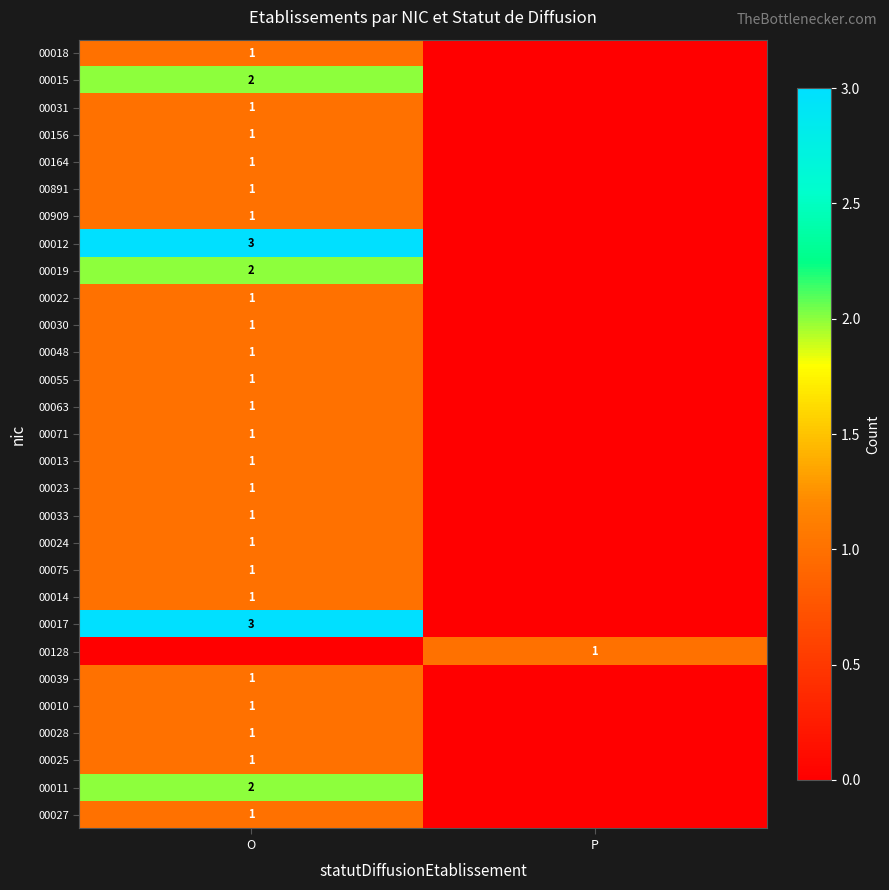

True or false: 00023 has a value of 2 at O.

False